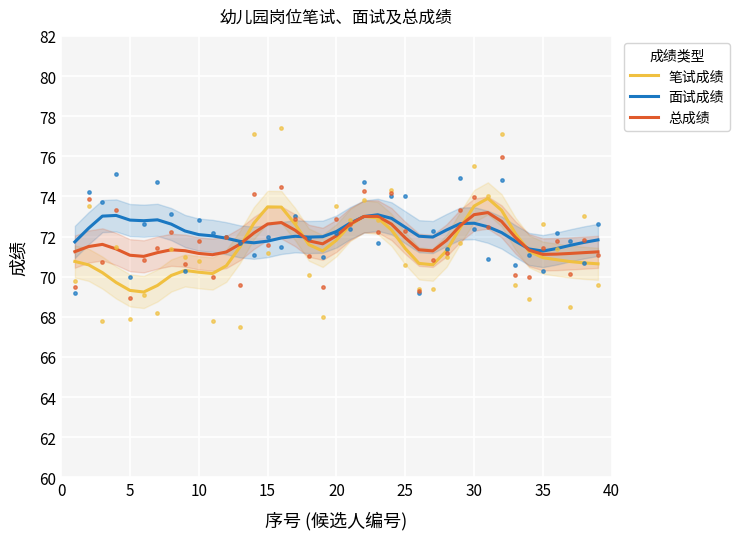

What are all the series names shown in the legend?

笔试成绩, 面试成绩, 总成绩